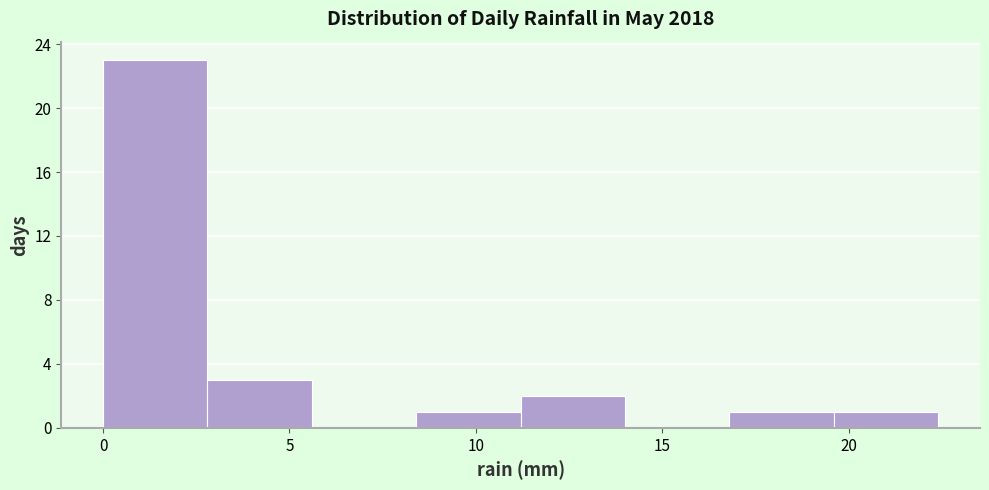

Reading left to right, list every bar in this chart as the range it spans on the x-axis followed by its height. Neither the bar edges nor the heights are printed on the chart, so give them approximately, as read against the axes.

0.0 to 2.8: 23
2.8 to 5.6: 3
5.6 to 8.4: 0
8.4 to 11.2: 1
11.2 to 14.0: 2
14.0 to 16.8: 0
16.8 to 19.6: 1
19.6 to 22.4: 1